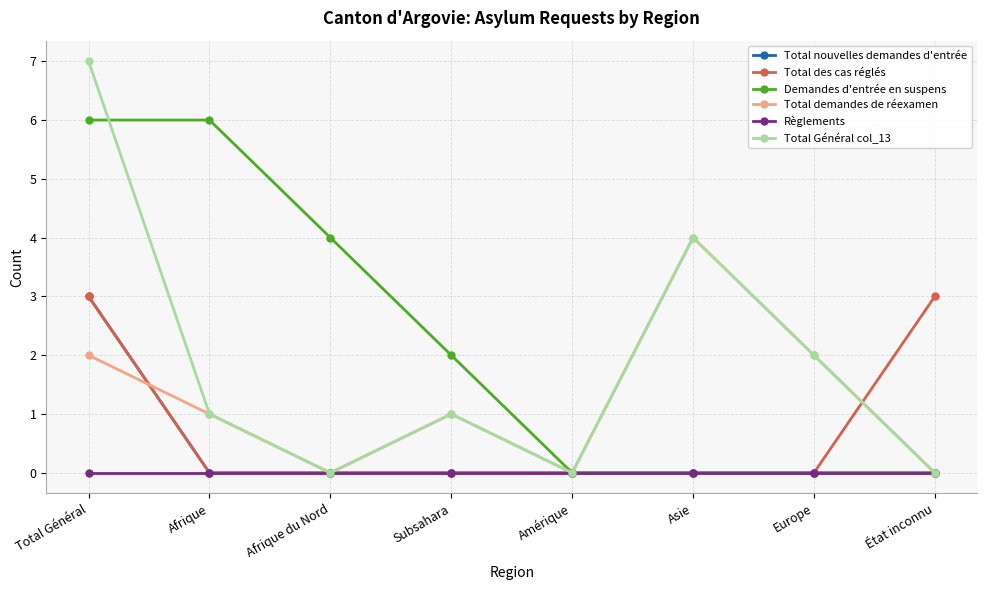

Rank the series by their average value, from highest to lowest.

Demandes d'entrée en suspens, Total Général col_13, Total demandes de réexamen, Total des cas réglés, Total nouvelles demandes d'entrée, Règlements